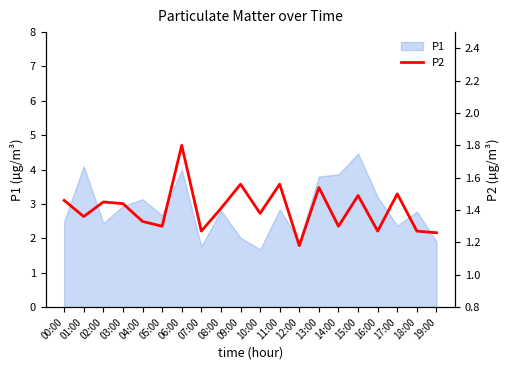

How many values are between 1 and 2?

20